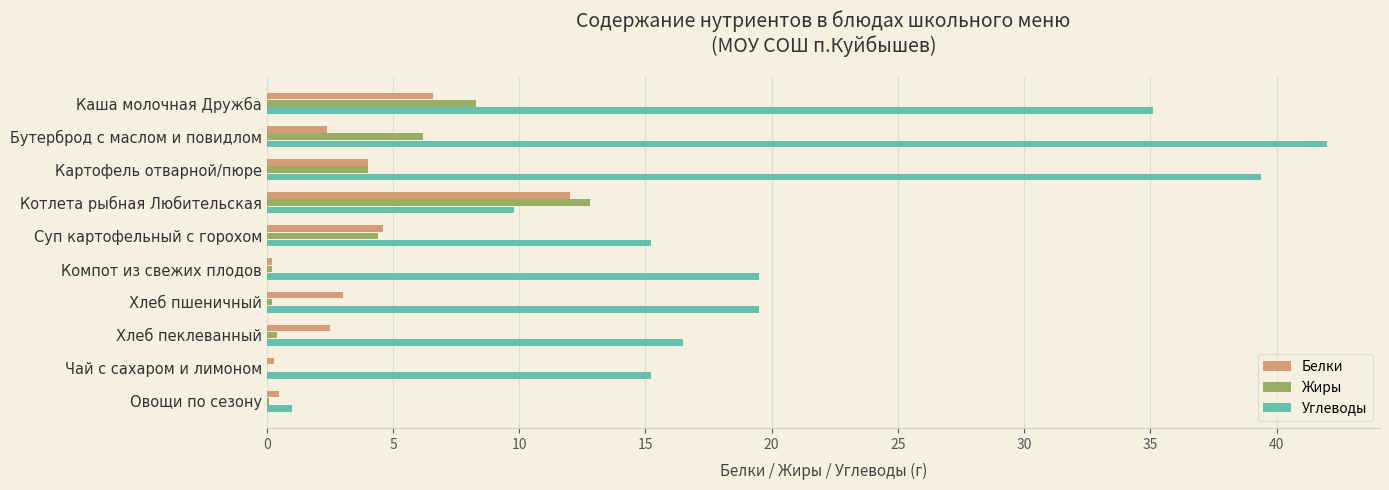

What is the sum of all Углеводы values?

213.2